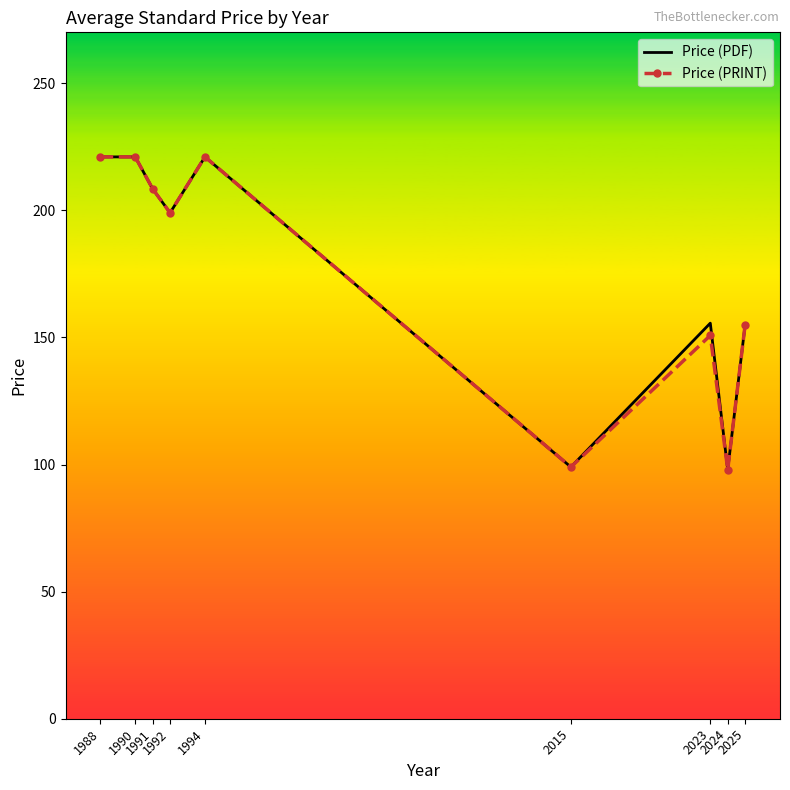

What is the minimum value for Price (PRINT)?

98.0